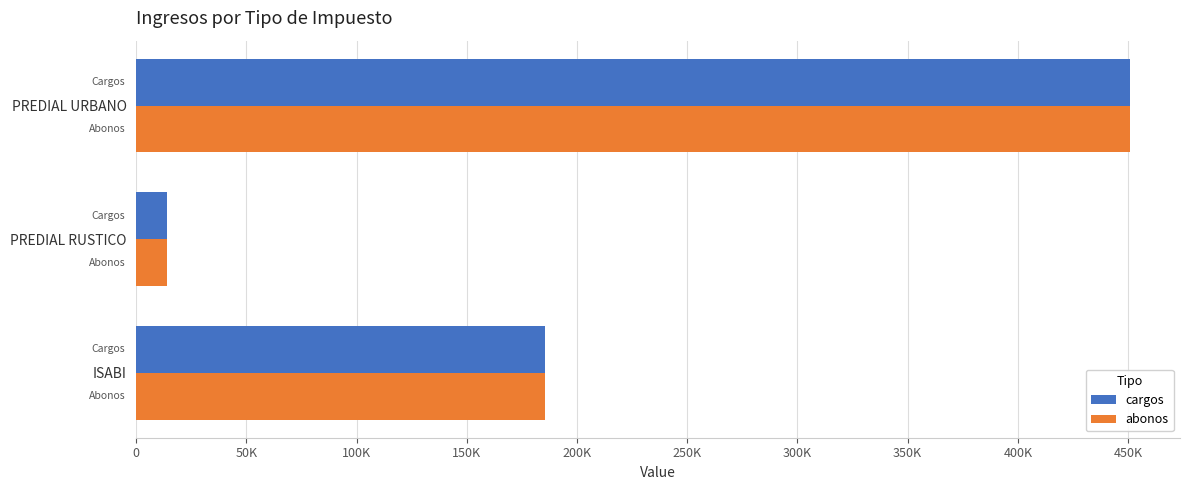

What are all the series names shown in the legend?

cargos, abonos